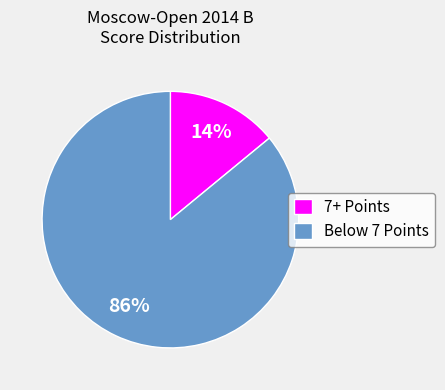

To the nearest percent, what is the combined percentage of 7+ Points and Below 7 Points?

100%